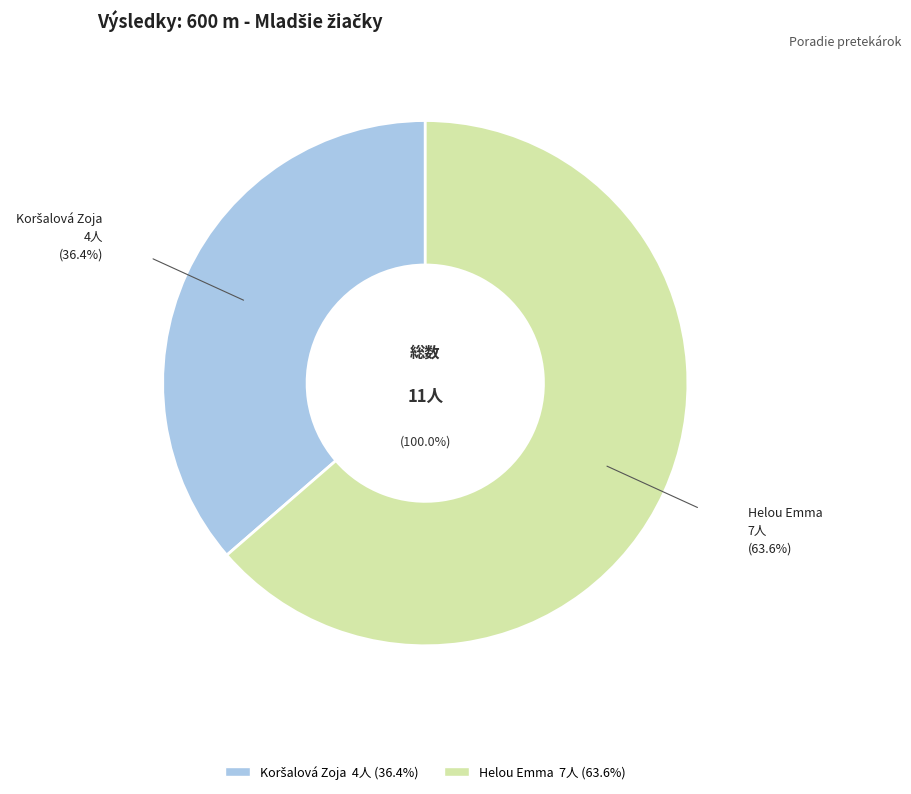

True or false: Koršalová Zoja accounts for 29% of the total.

False